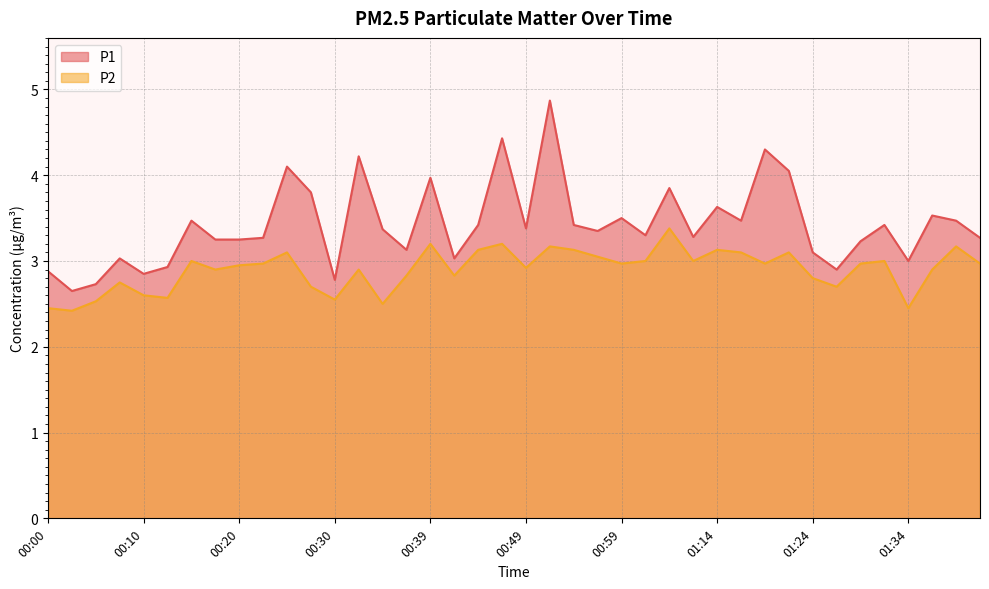

What is the minimum value for P1?

2.6